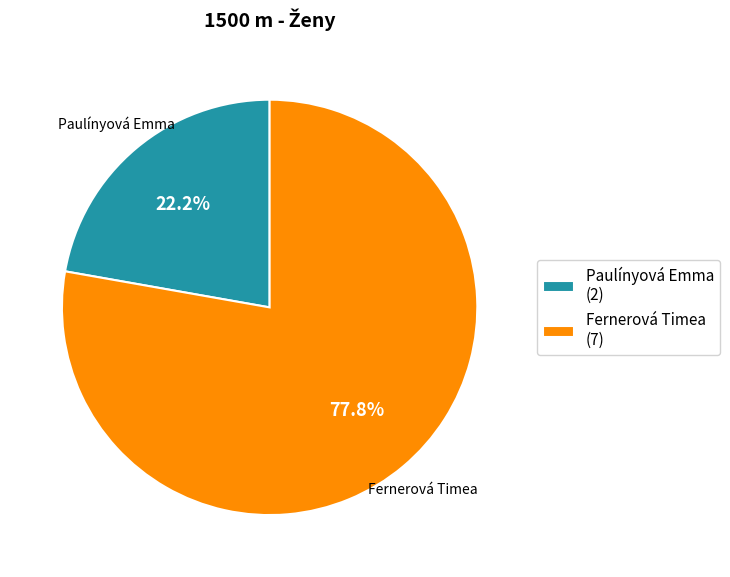

How many slices are in this pie chart?

2